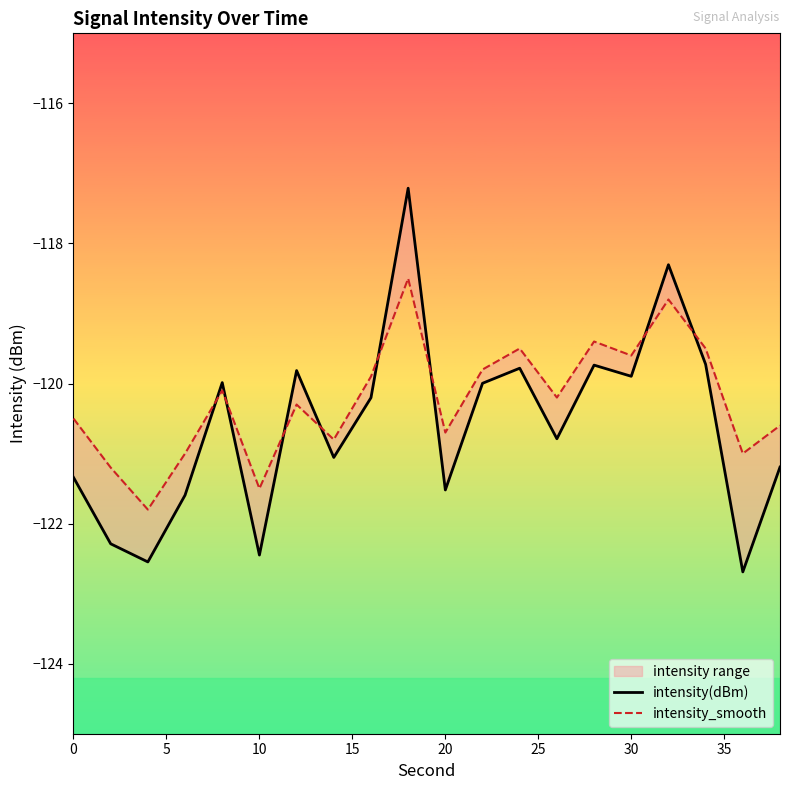

What is the maximum value shown in the chart?

-117.2